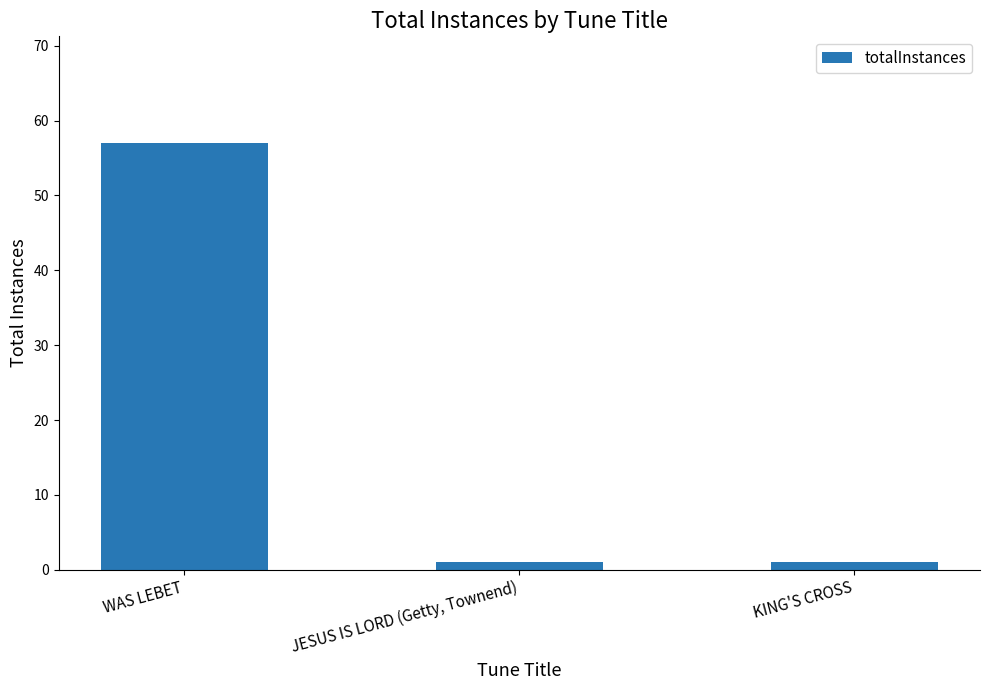

What is the value of the 2nd bar from the left?

1